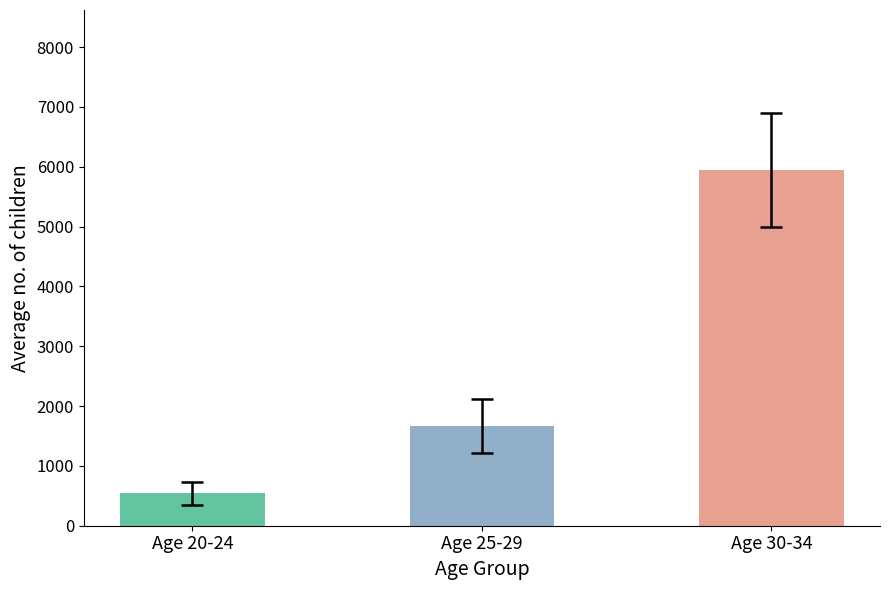

What is the label of the 3rd bar from the right?

Age 20-24